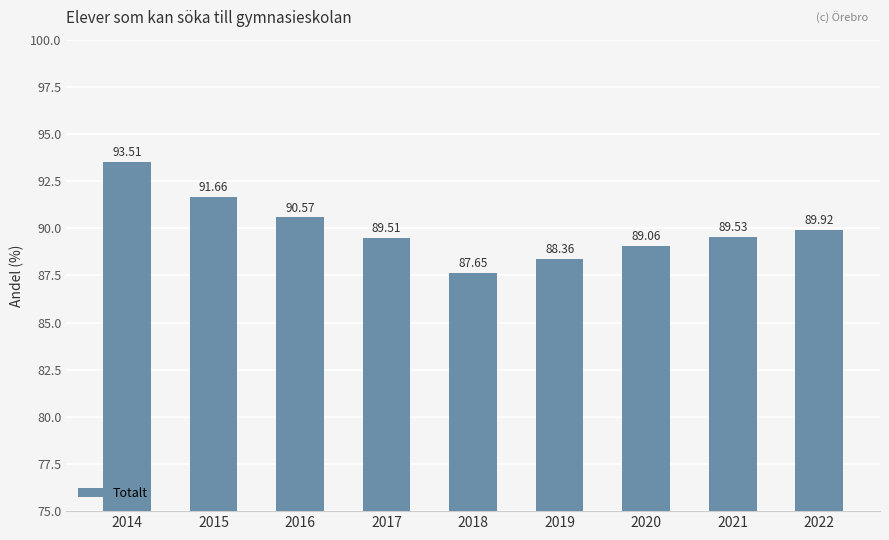

What value does the data have at 2017?

89.5